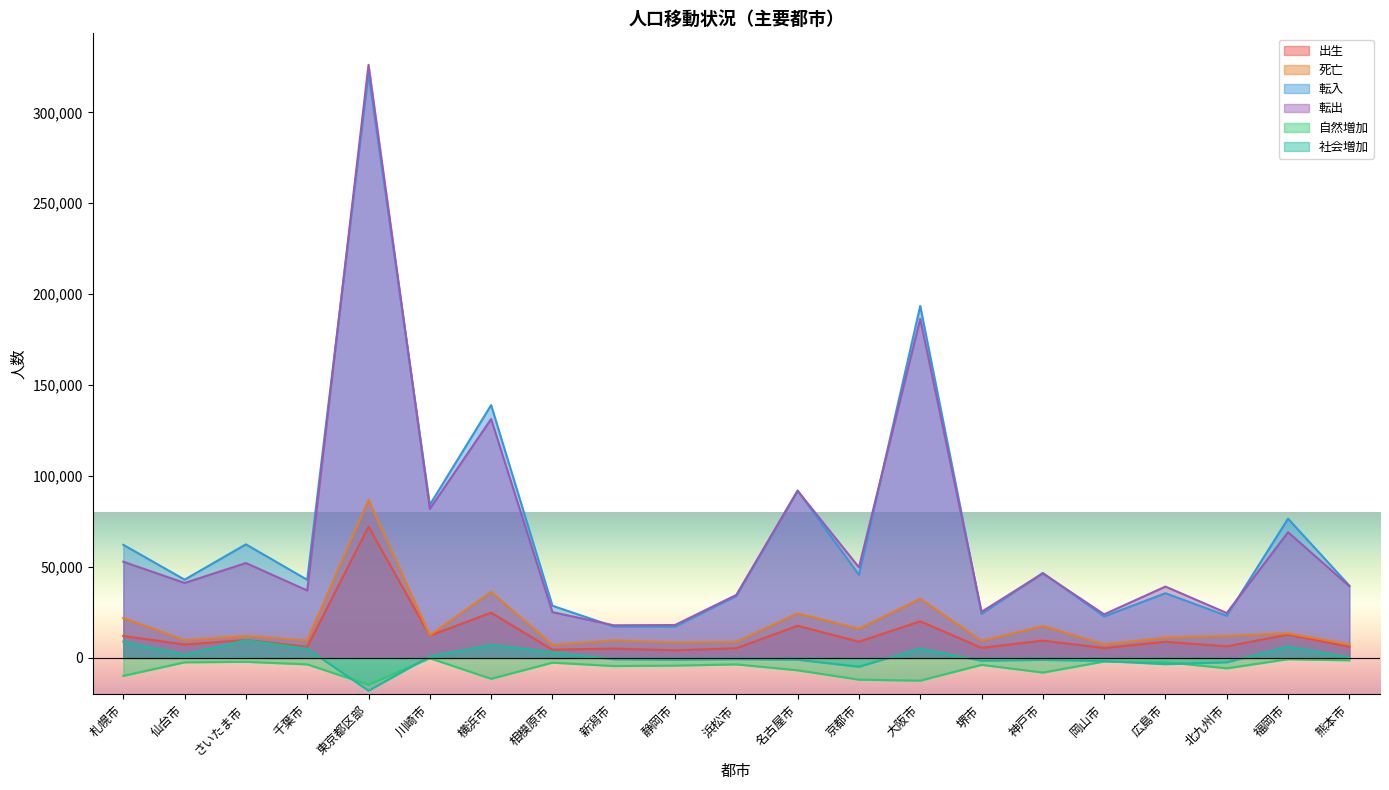

Which series has the largest range (max minus min)?

転出